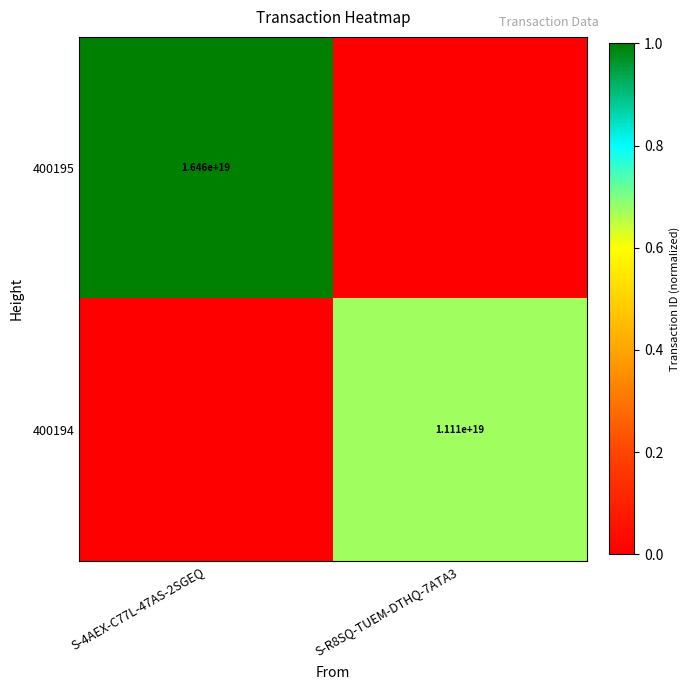

At which category is the sum across all series the highest?

S-4AEX-C77L-47AS-2SGEQ